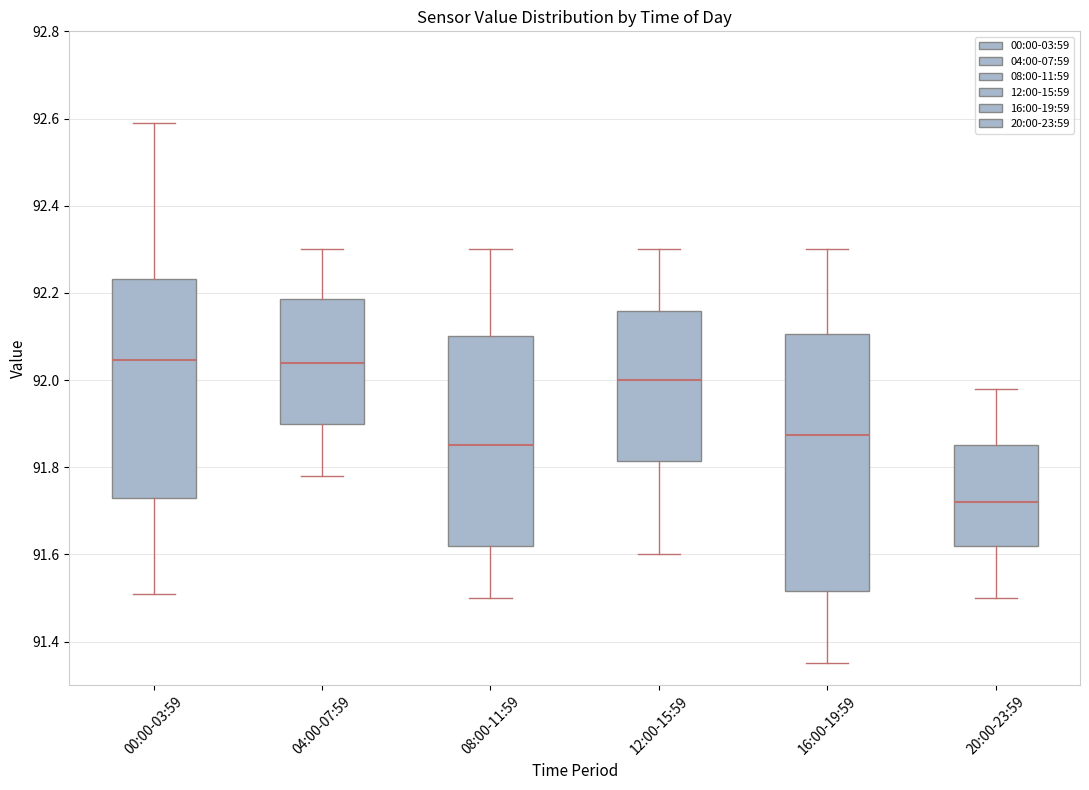

Comparing the boxes themselves (not the whiskers), which one is the tallest?

16:00-19:59